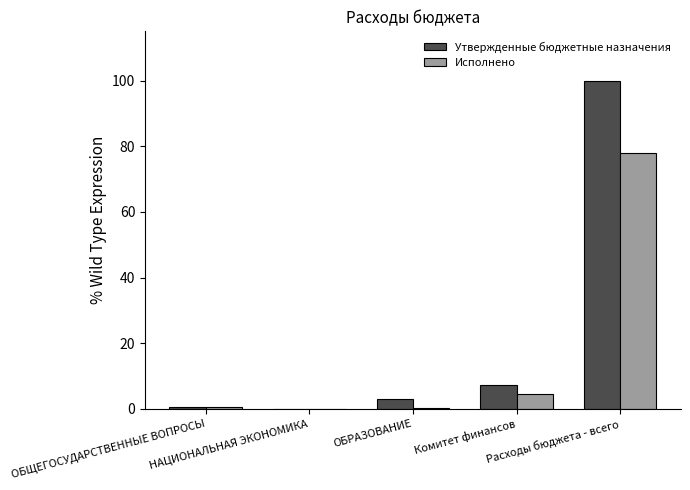

What is the sum of all Исполнено values?

83.3